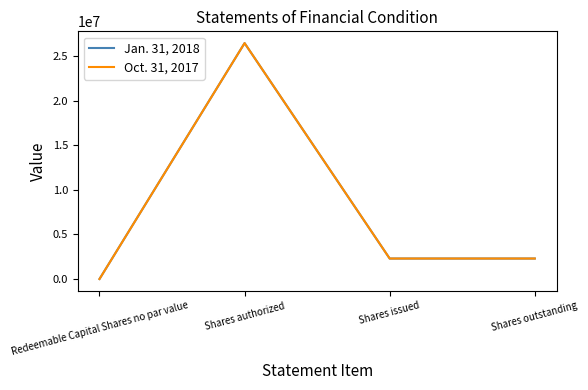

The Jan. 31, 2018 series shows 3037348 at Shares issued. True or false?

False